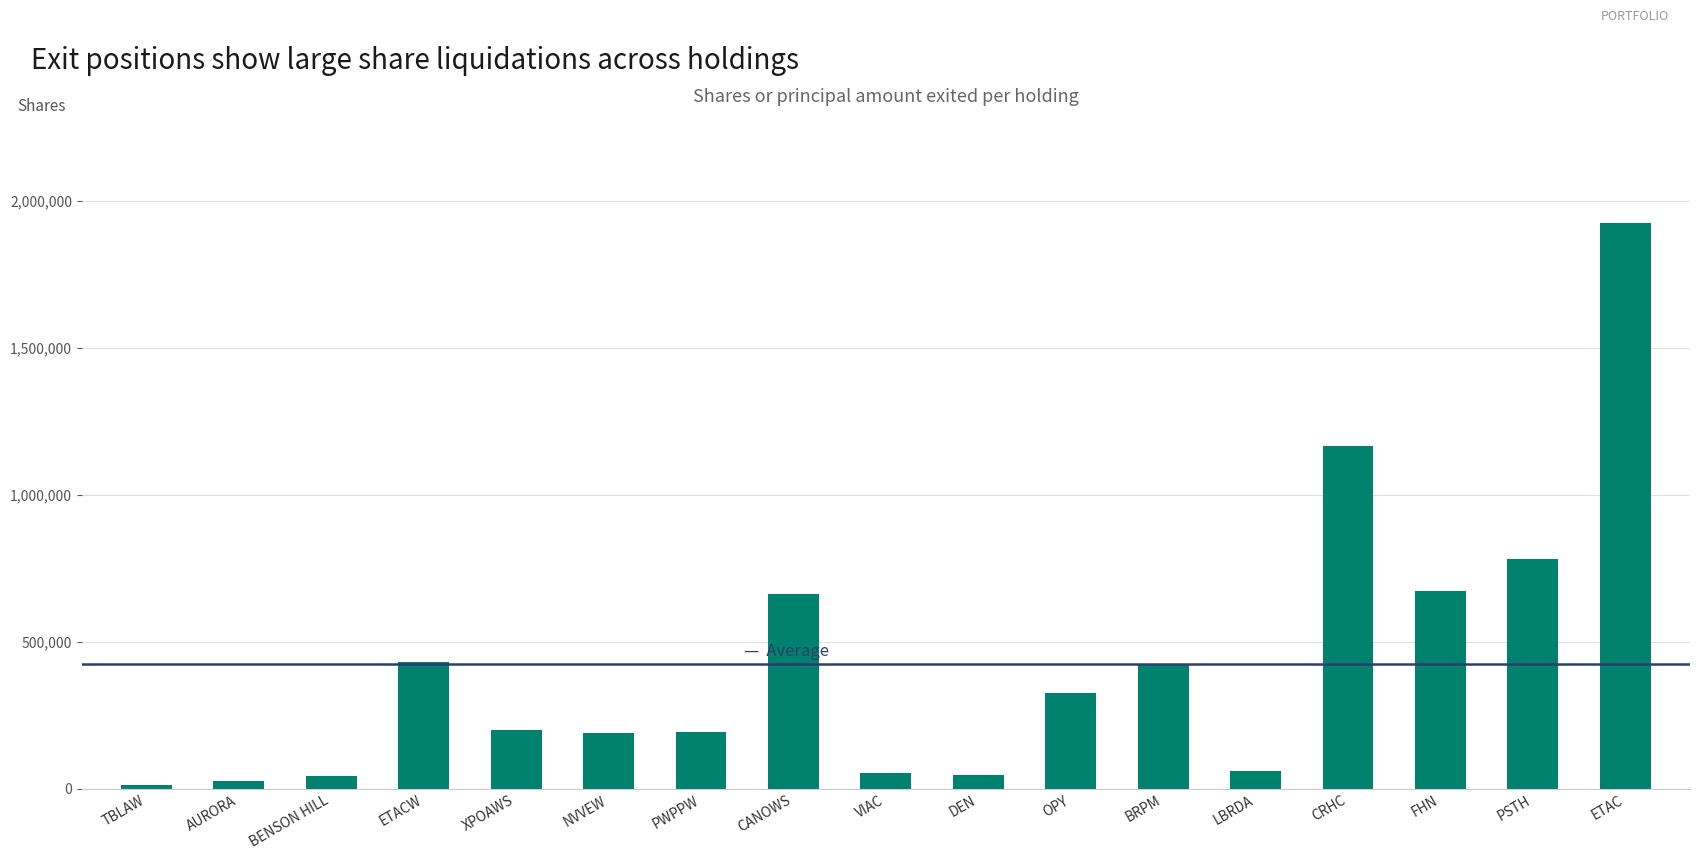

Count the number of categories in the chart.

17